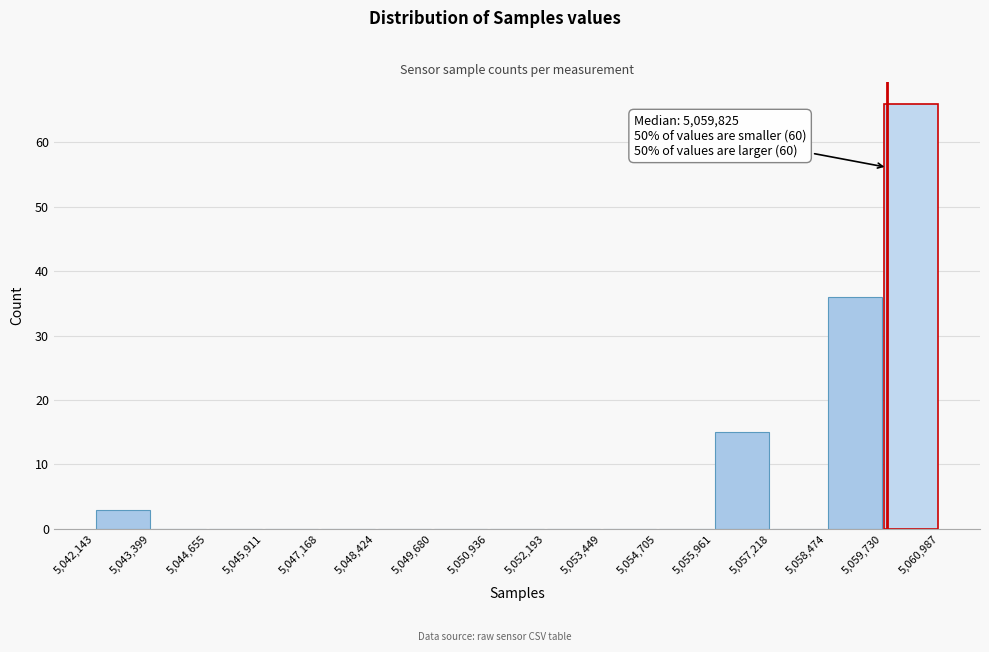

Over which range of the x-axis is the bar tallest?

5,059,730 to 5,060,987